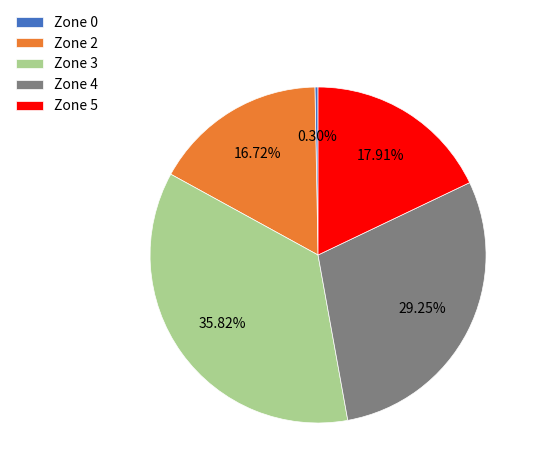

Is Zone 2 the majority of the pie?

No